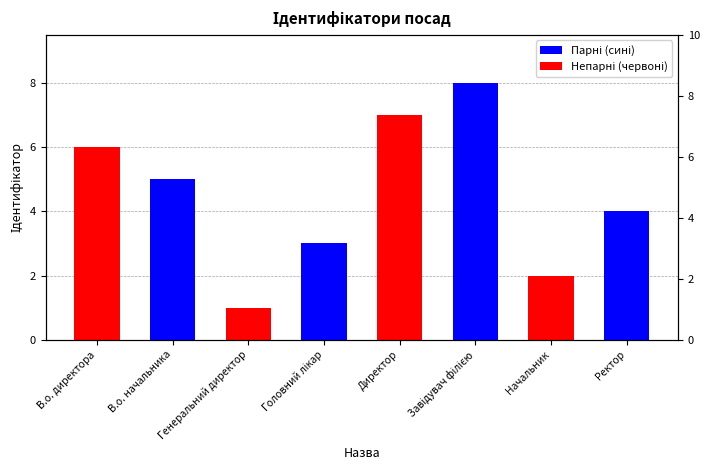

Between В.о. начальника and Ректор, which is larger?

В.о. начальника